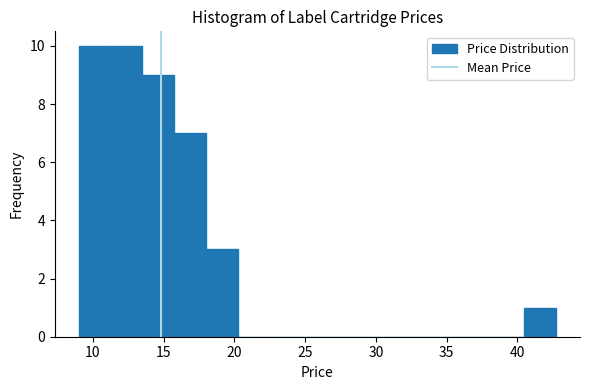

What is the height of the bar covering 15.5 to 18.0 on the x-axis? Neither the bar edges nor the heights are printed on the chart, so give them approximately, as read against the axes.

7